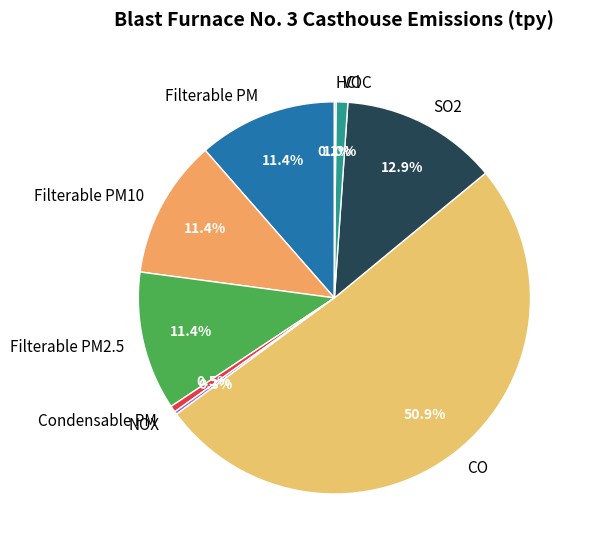

Is it true that SO2 is 21% of the pie?

False